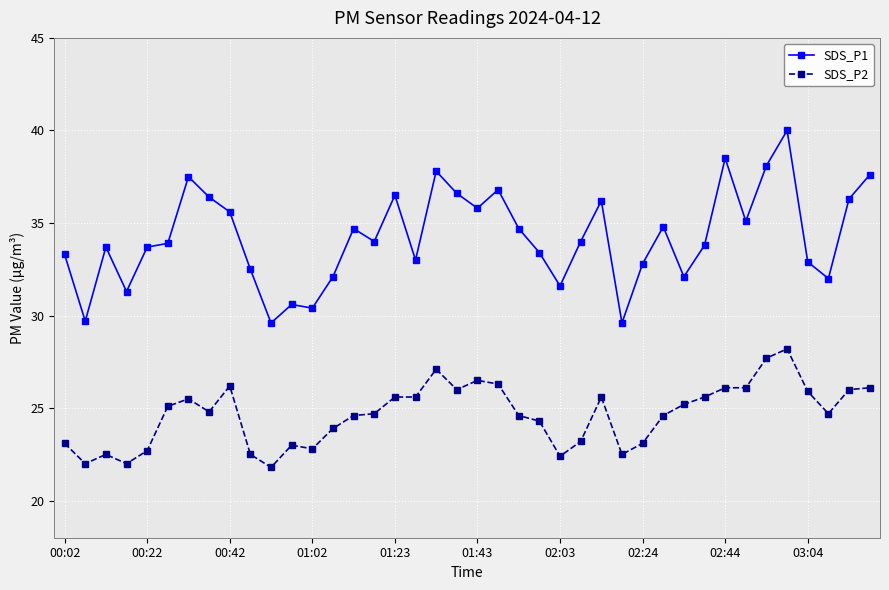

Rank the series by their average value, from highest to lowest.

SDS_P1, SDS_P2